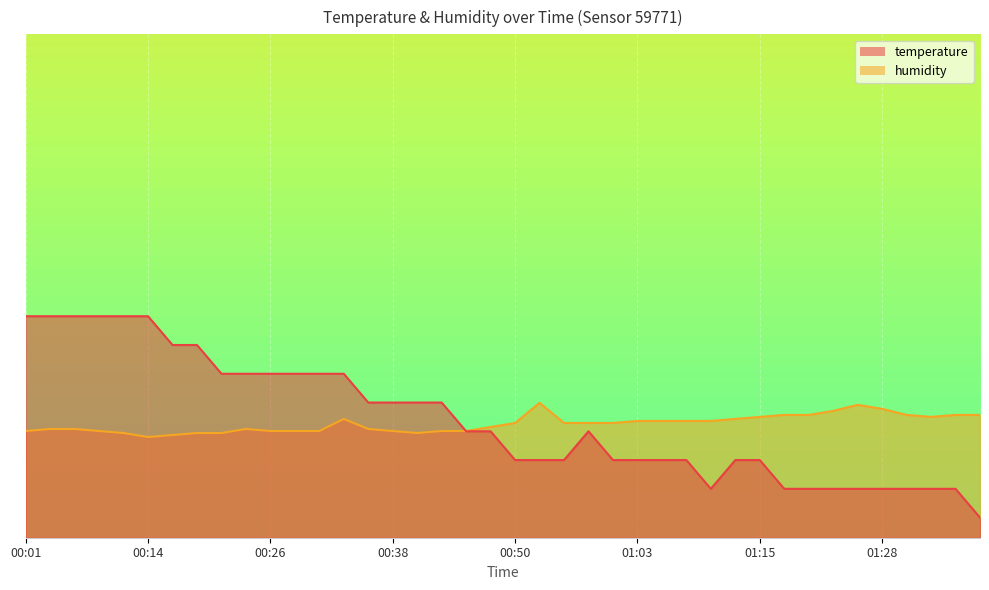

True or false: temperature has a value of 2.3 at 00:53.

False